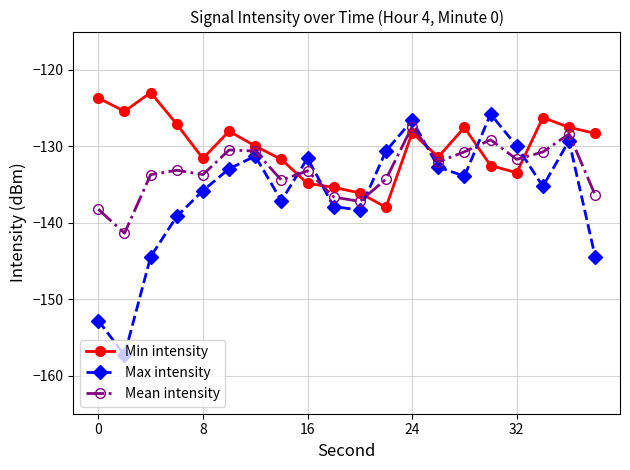

True or false: Min intensity has more than 0 interior local peaks.

True